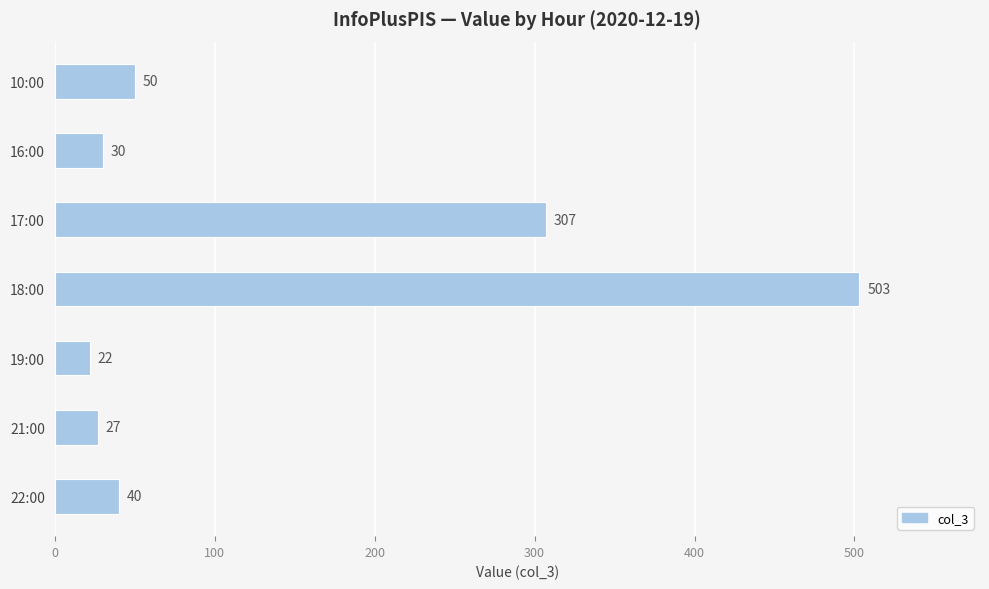

Is it true that the value at 10:00 is 70?

False